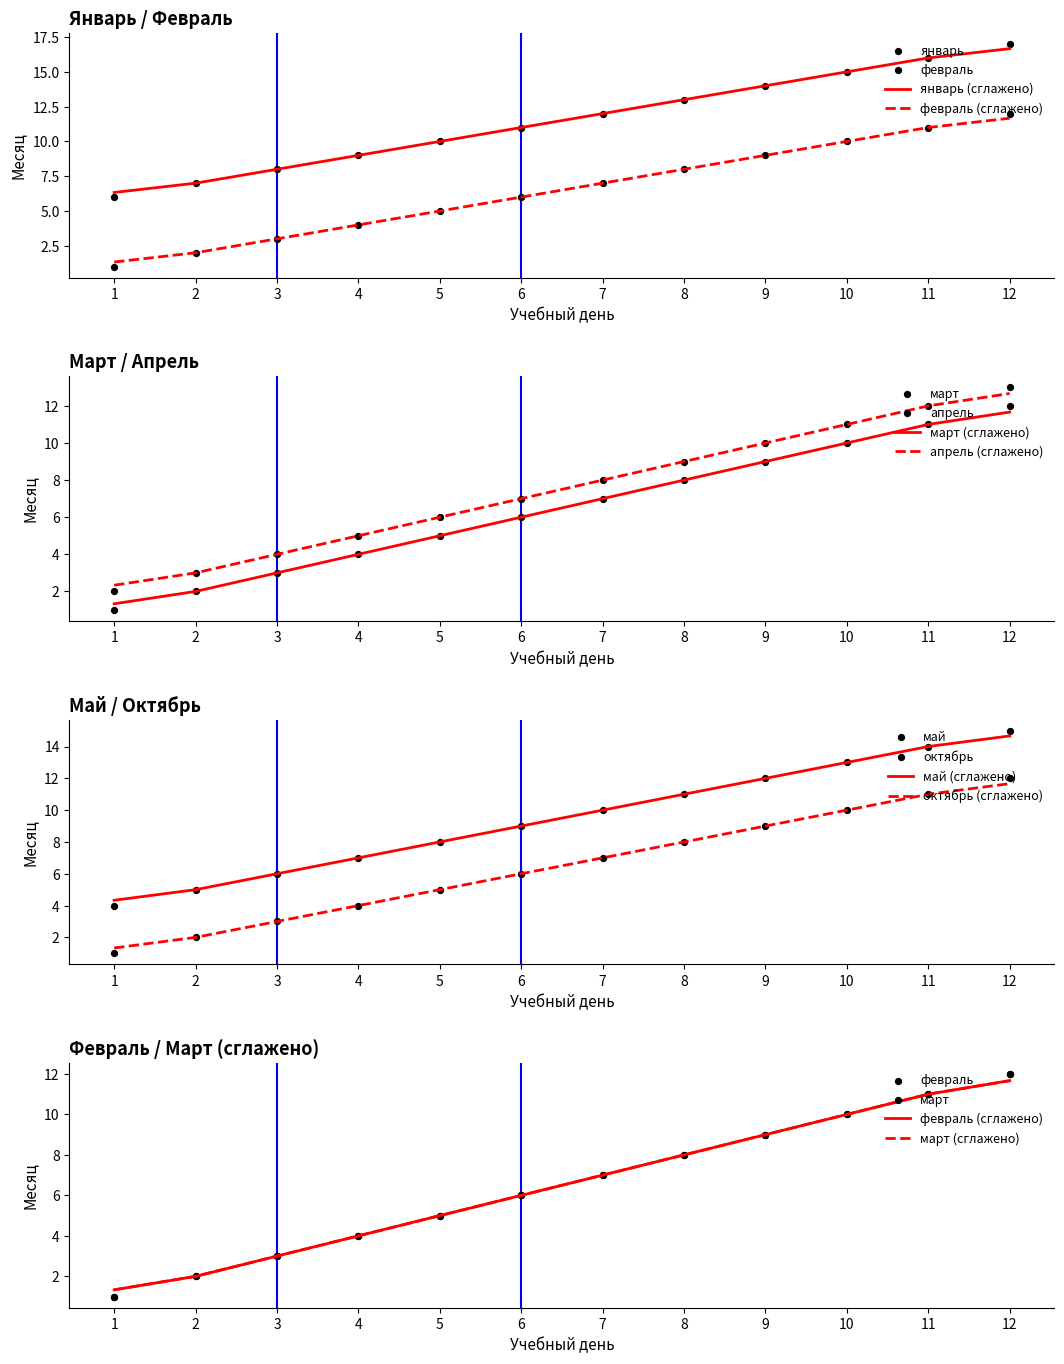

Which series has the largest total across all categories?

январь